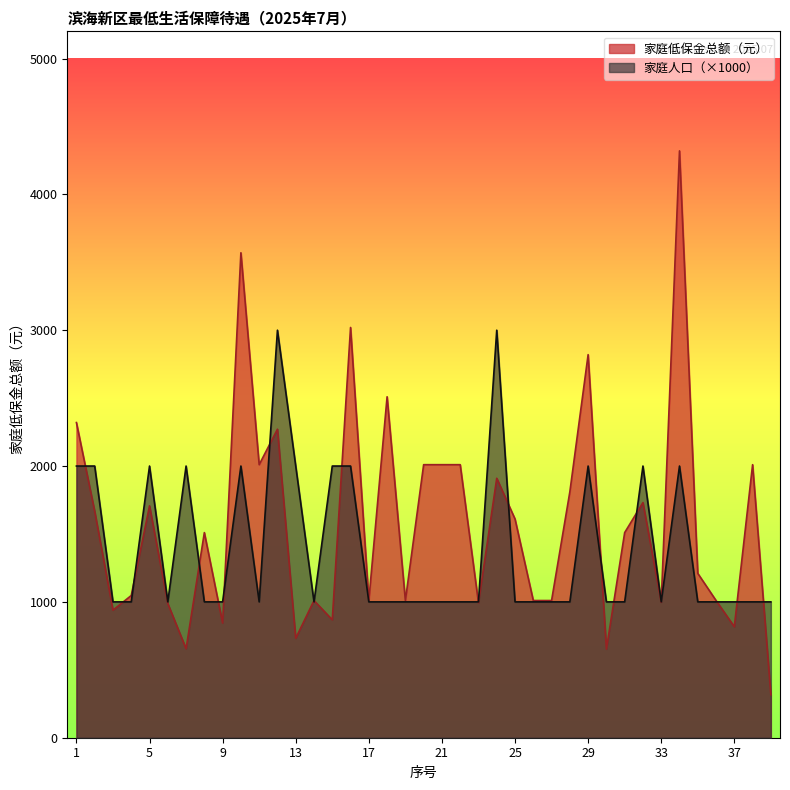

Where is the first local minimum for 家庭低保金总额（元）?

3